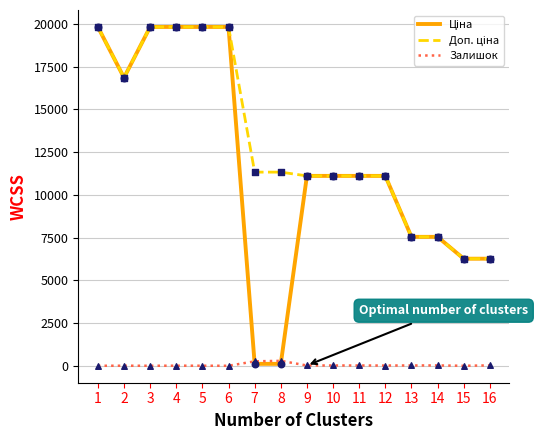

What is the greatest value displayed?

19831.1